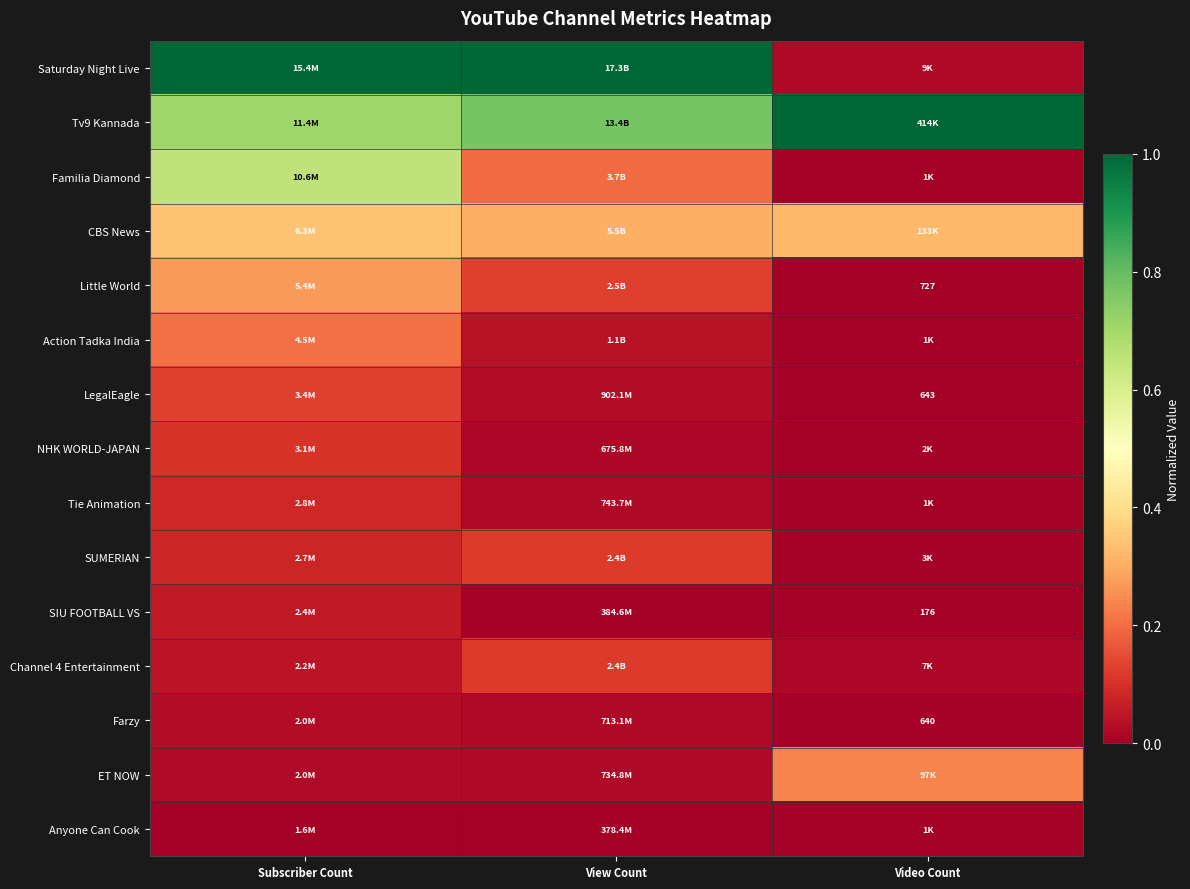

The value of Action Tadka India at View Count is 0.0. True or false?

True